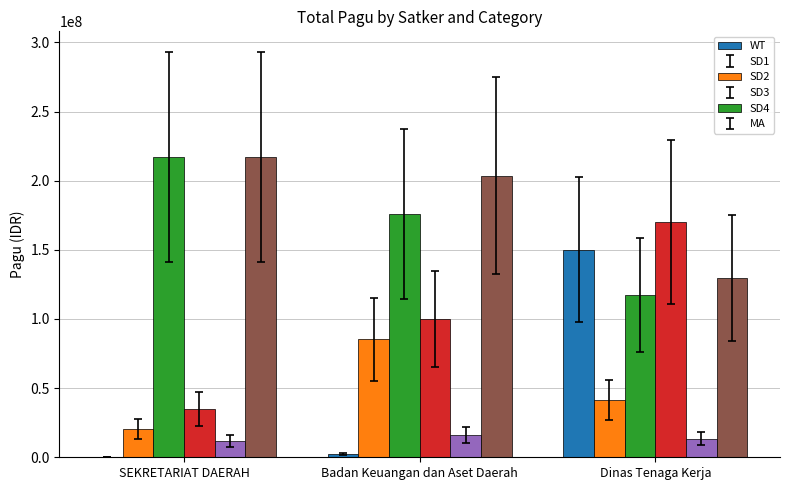

Are the bars horizontal?

No